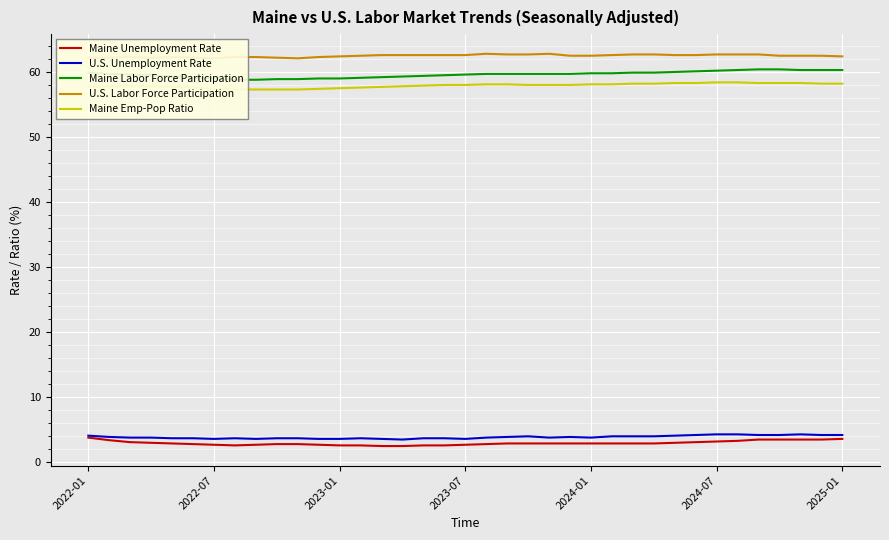

What is the smallest value displayed?

2.4